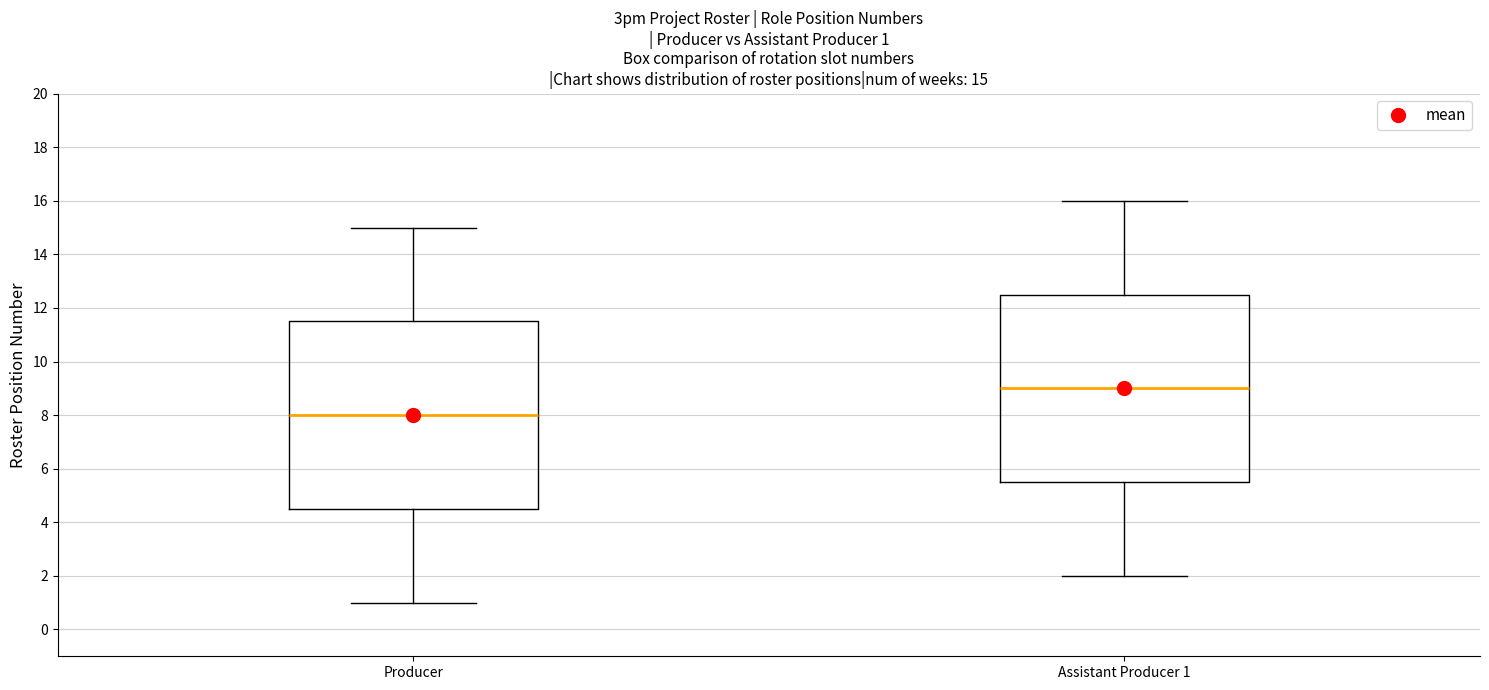

Which box's median line is the lowest?

Producer